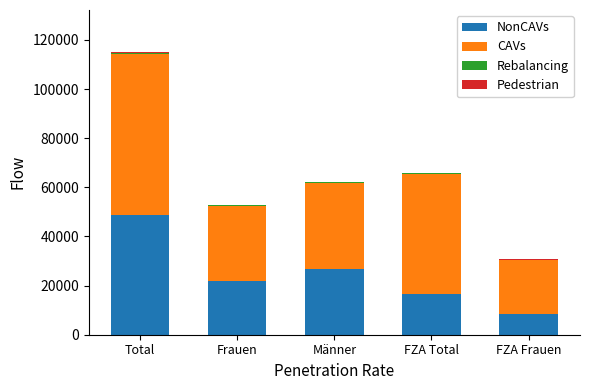

At which category is the sum across all series the highest?

Total